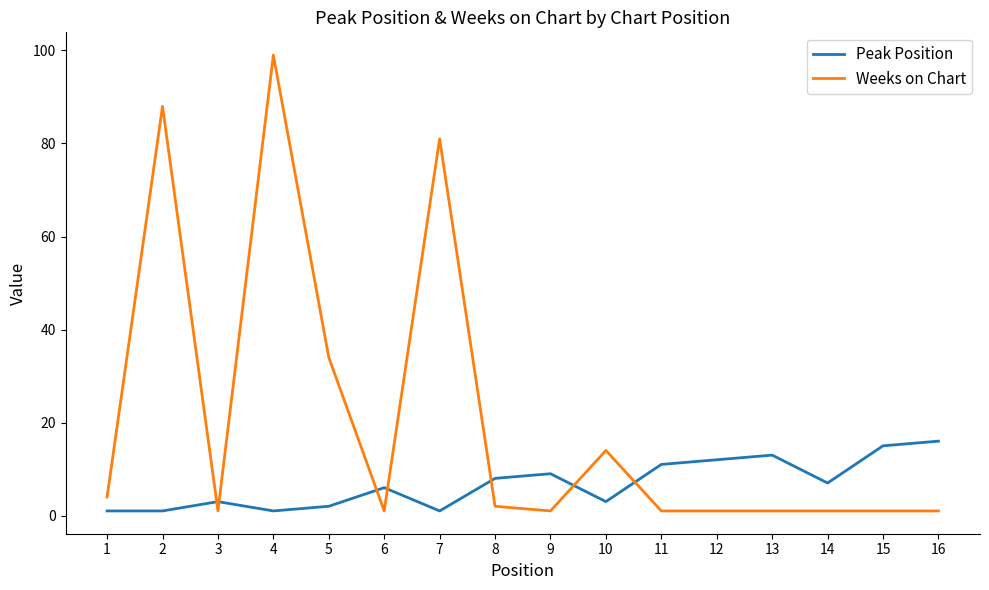

At how many categories does at least one series exceed 78?

3